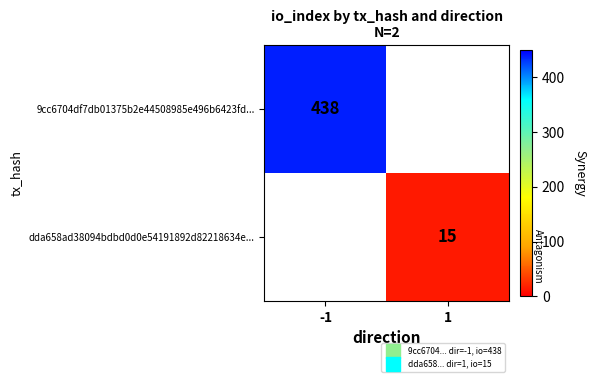

Which has a higher value, 1 or -1?

-1